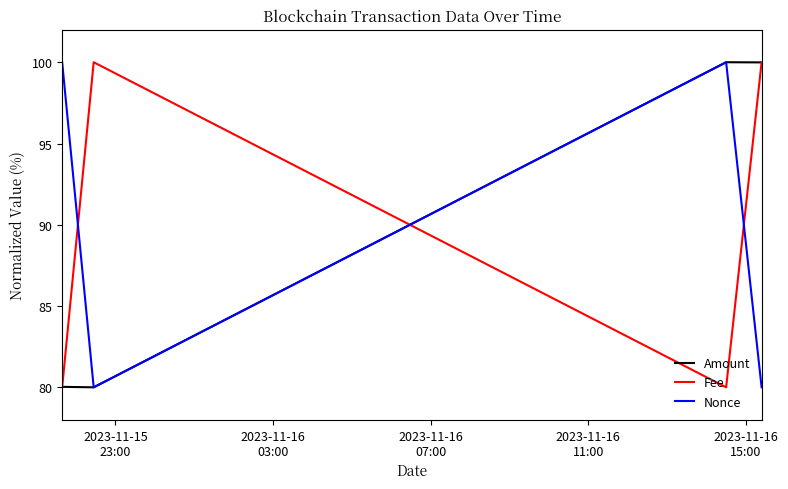

What is the minimum value for Amount?

80.0